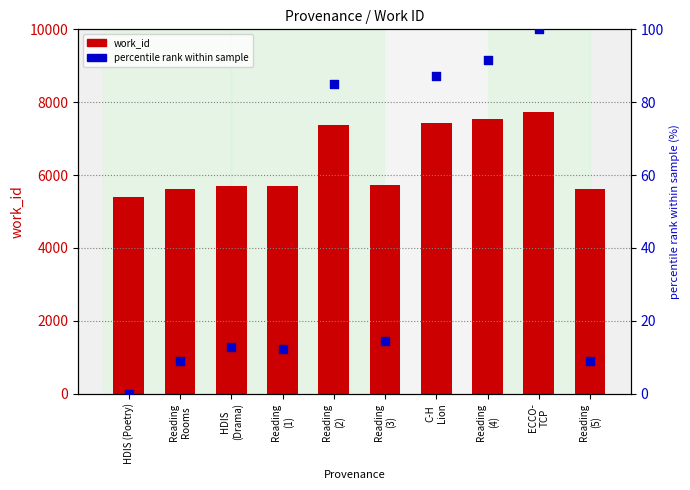

Which series contains the lowest Y value?

percentile rank within sample